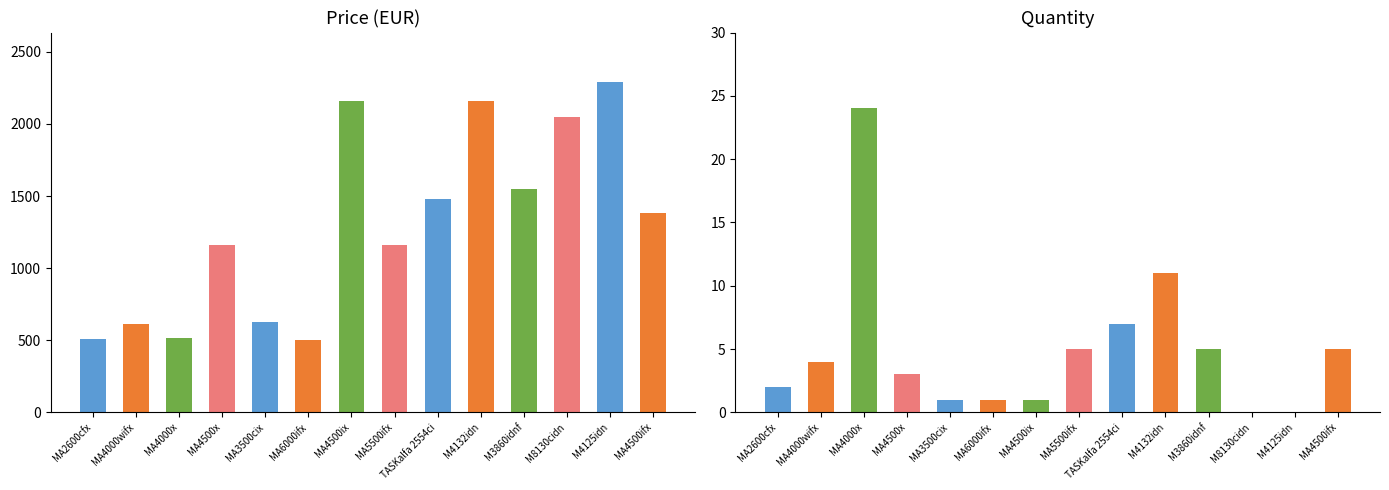

What is the difference between the highest and lowest values at M8130cidn?

2049.2